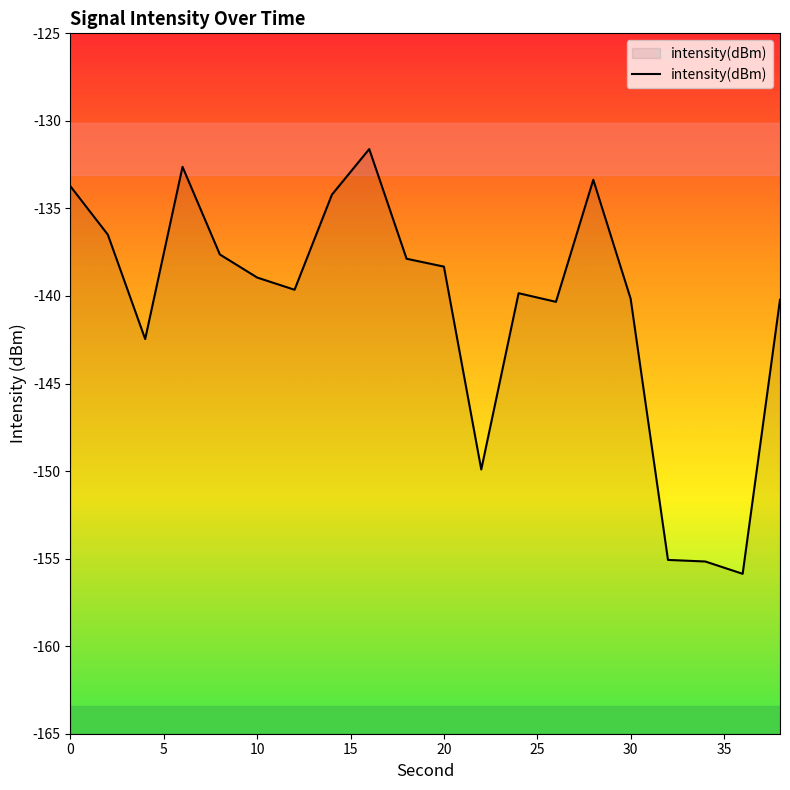

What is the greatest value displayed?

-131.6